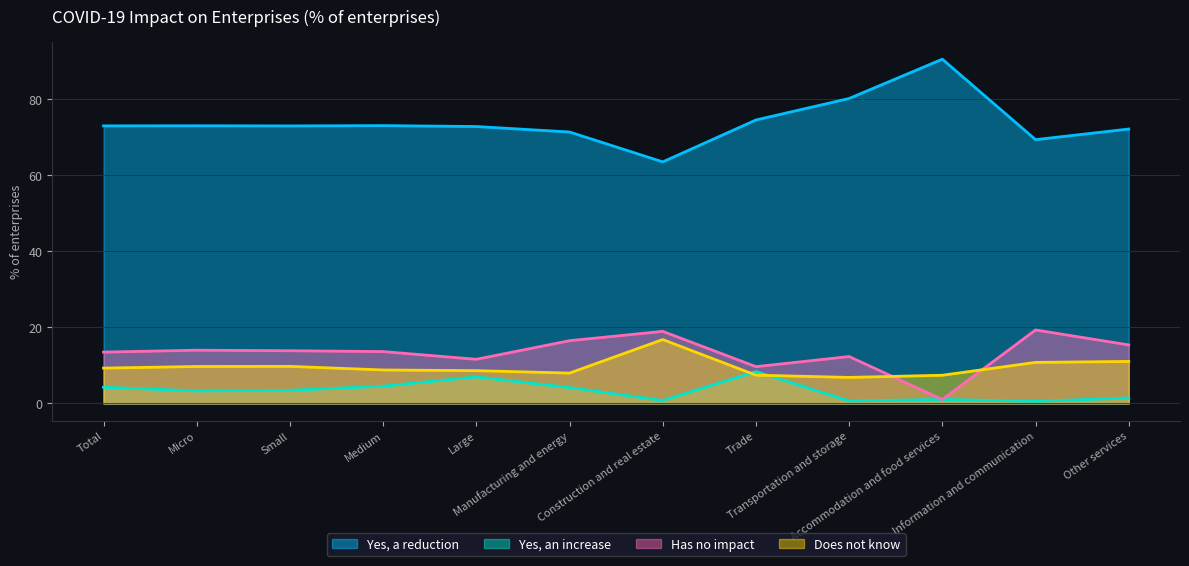

Count the number of categories in the chart.

12